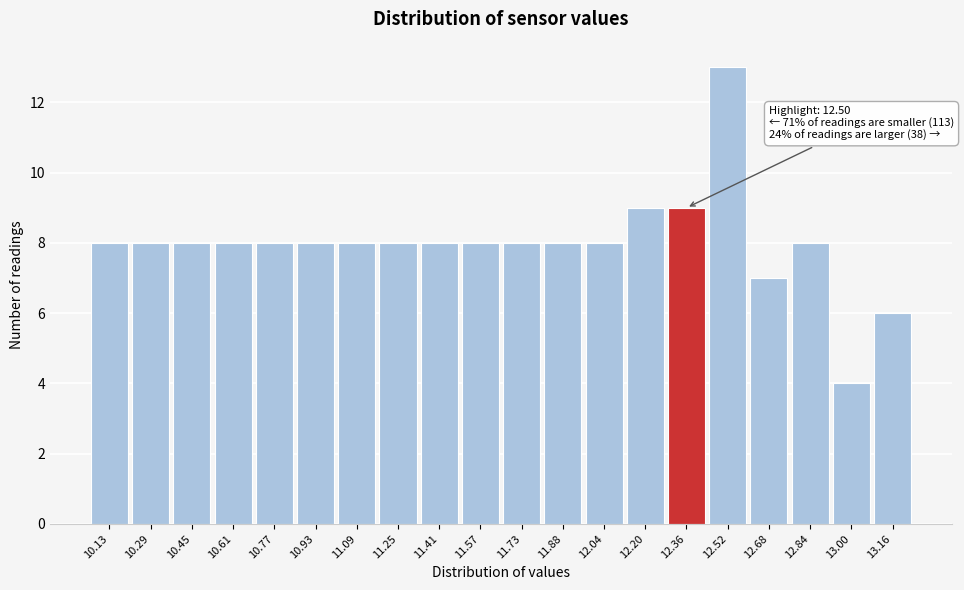

Reading left to right, extract all data points from this chart.

10.13=8	10.29=8	10.45=8	10.61=8	10.77=8	10.93=8	11.09=8	11.25=8	11.41=8	11.57=8	11.73=8	11.88=8	12.04=8	12.20=9	12.36=9	12.52=13	12.68=7	12.84=8	13.00=4	13.16=6